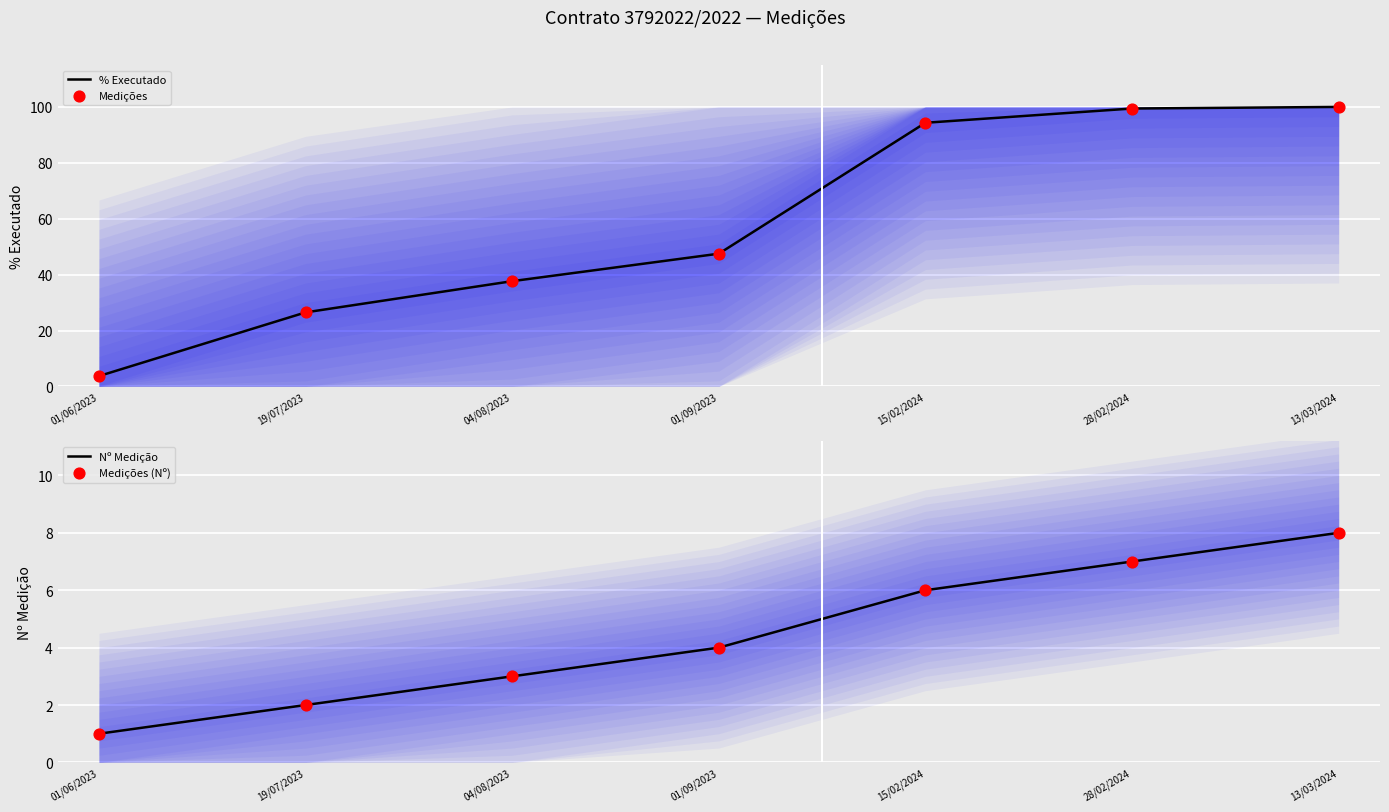

Which series reaches the minimum Y coordinate?

Nº Medição